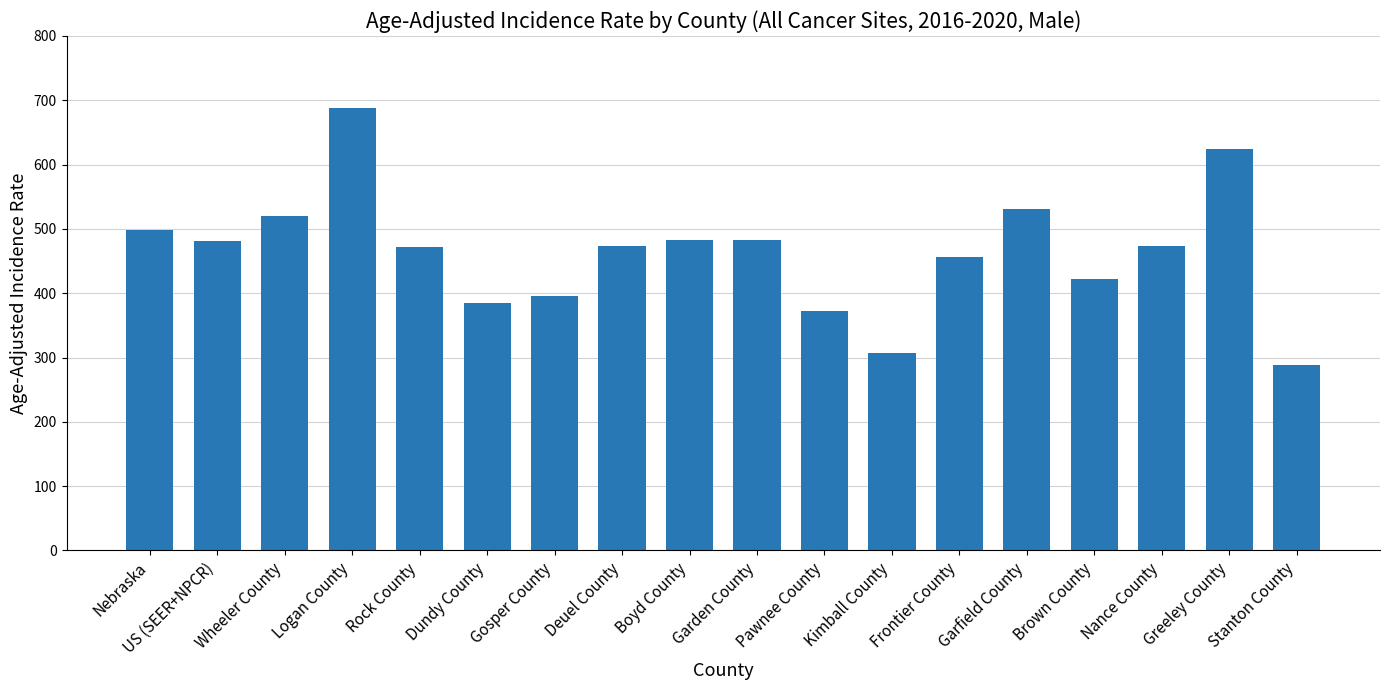

What is the change in value from Logan County to Deuel County?

-214.3